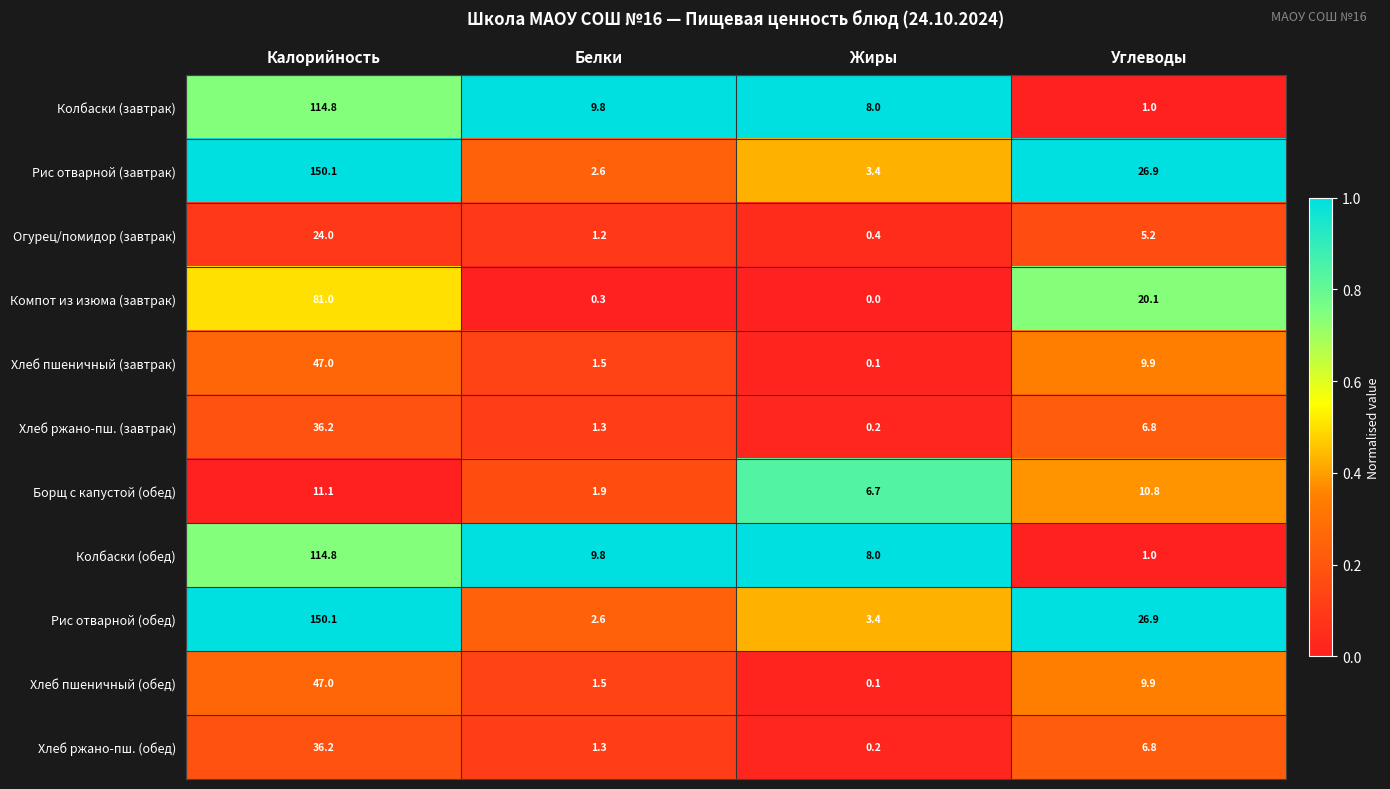

What is the sum of all Хлеб ржано-пш. (обед) values?

44.5